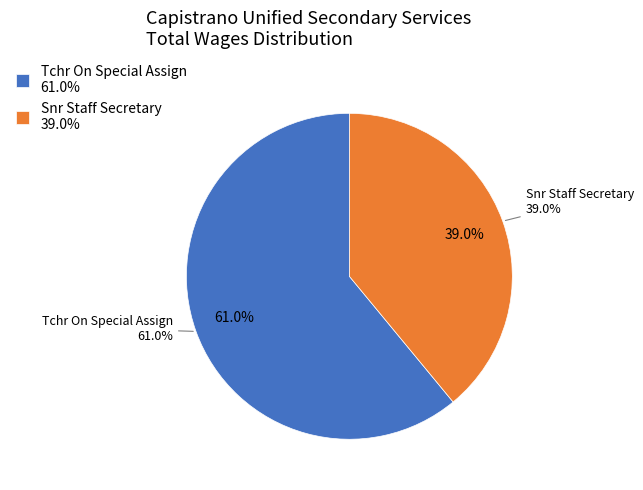

What percentage is the Tchr On Special Assign slice, to the nearest percent?

61%